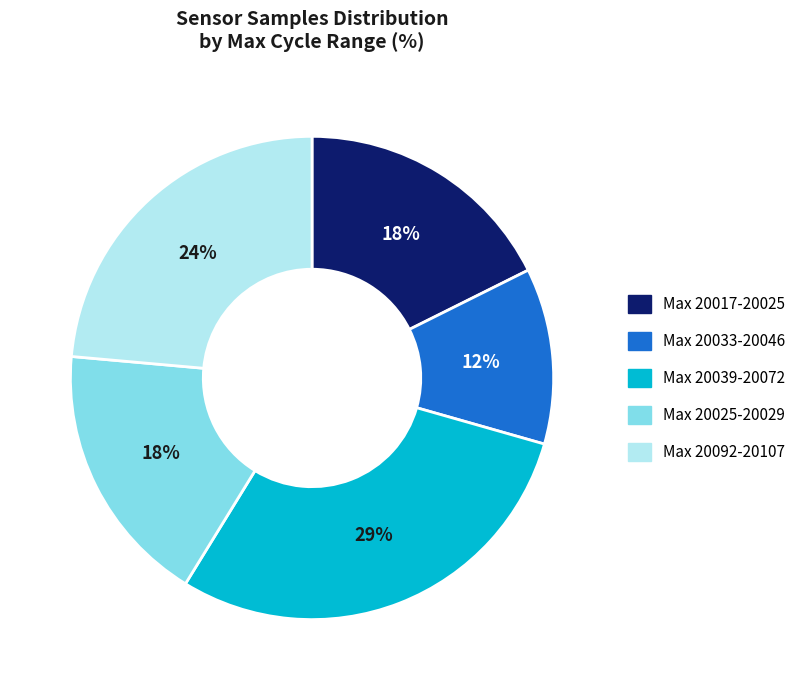

Is there any slice that represents more than half of the pie?

No